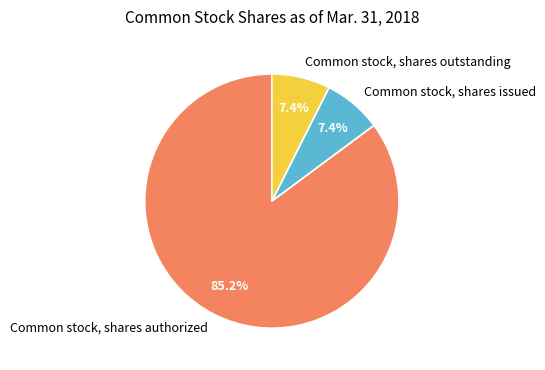

To the nearest percent, what is the difference between the largest and smallest slice percentages?

78%